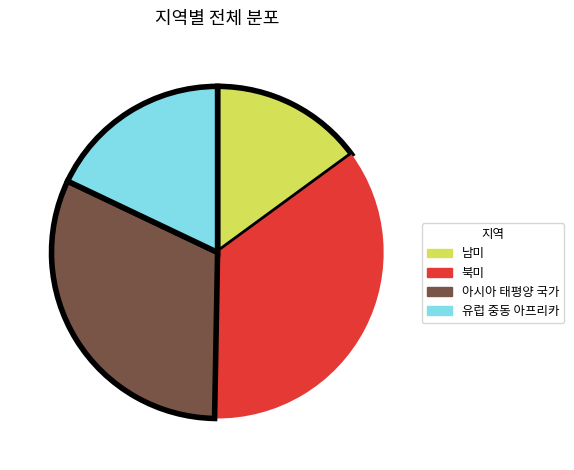

The 남미 slice represents 15% of the pie. True or false?

True